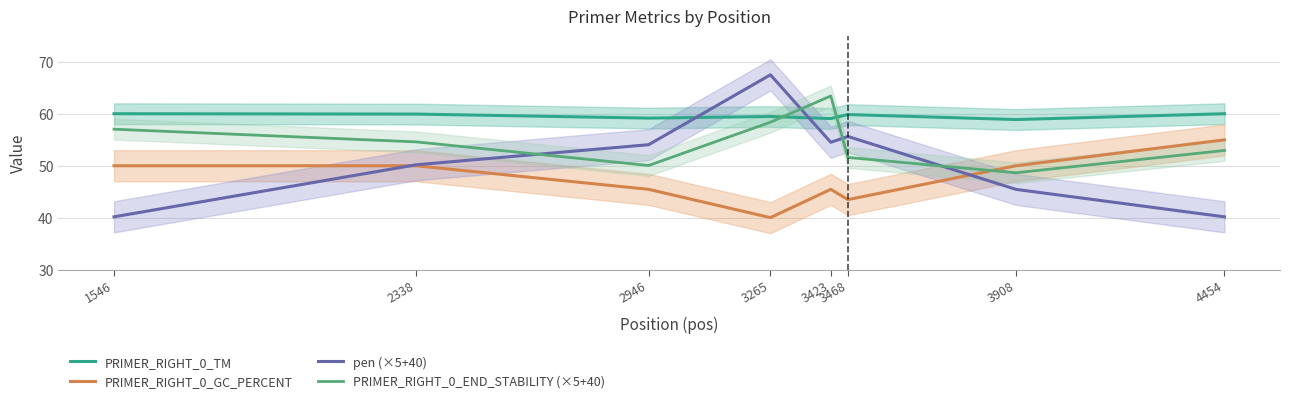

What is the difference between the second highest and second lowest values in the PRIMER_RIGHT_0_END_STABILITY (×5+40) series?

8.4